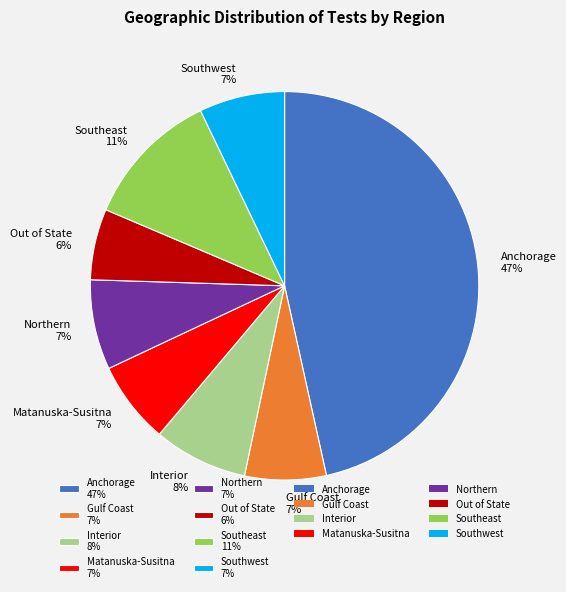

Which category has the smallest portion of the pie?

Out of State